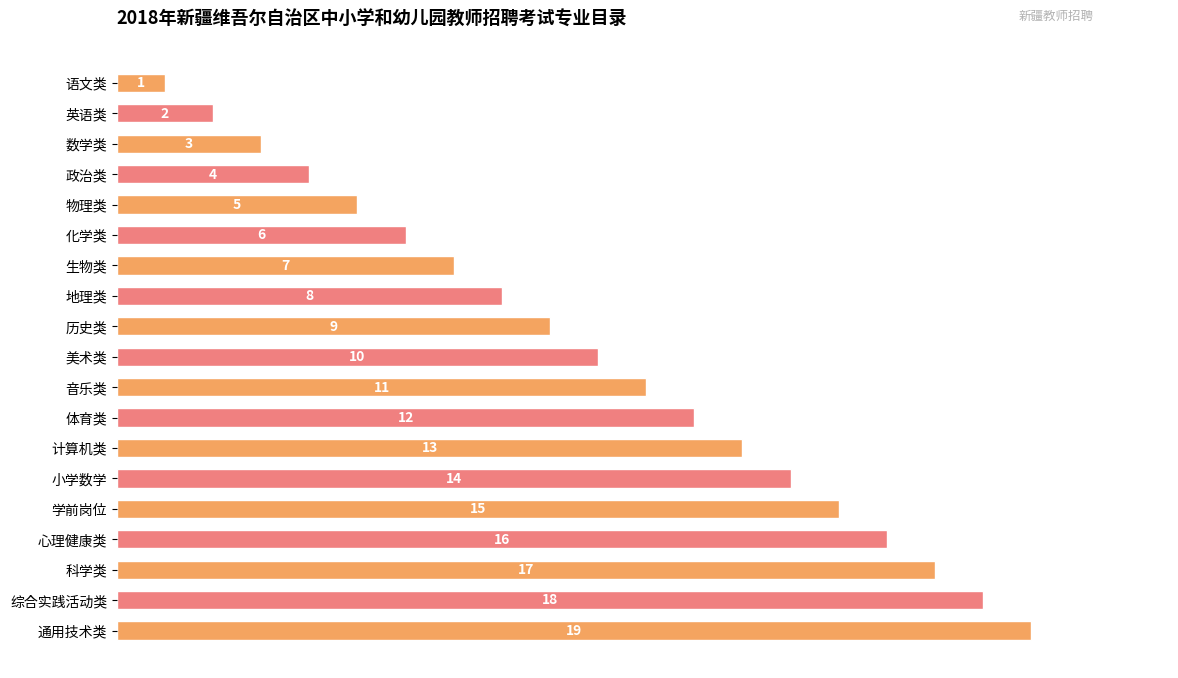

Are the bars horizontal?

Yes